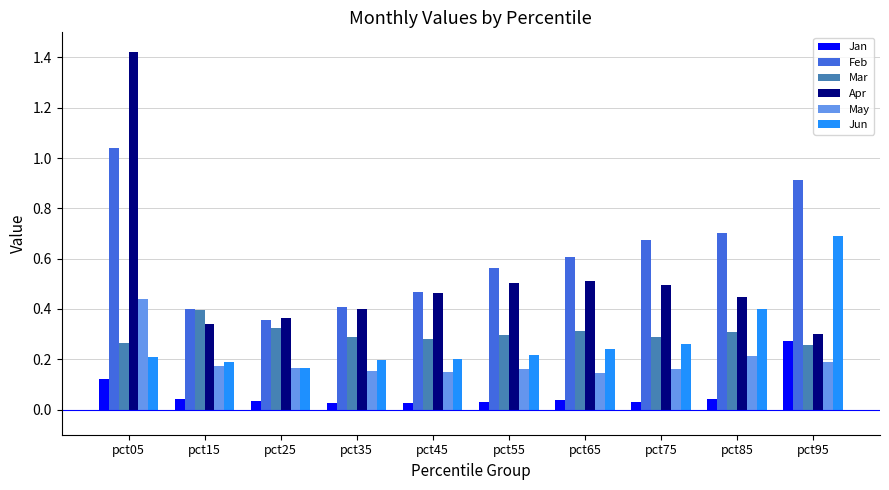

How many groups of bars are there?

10